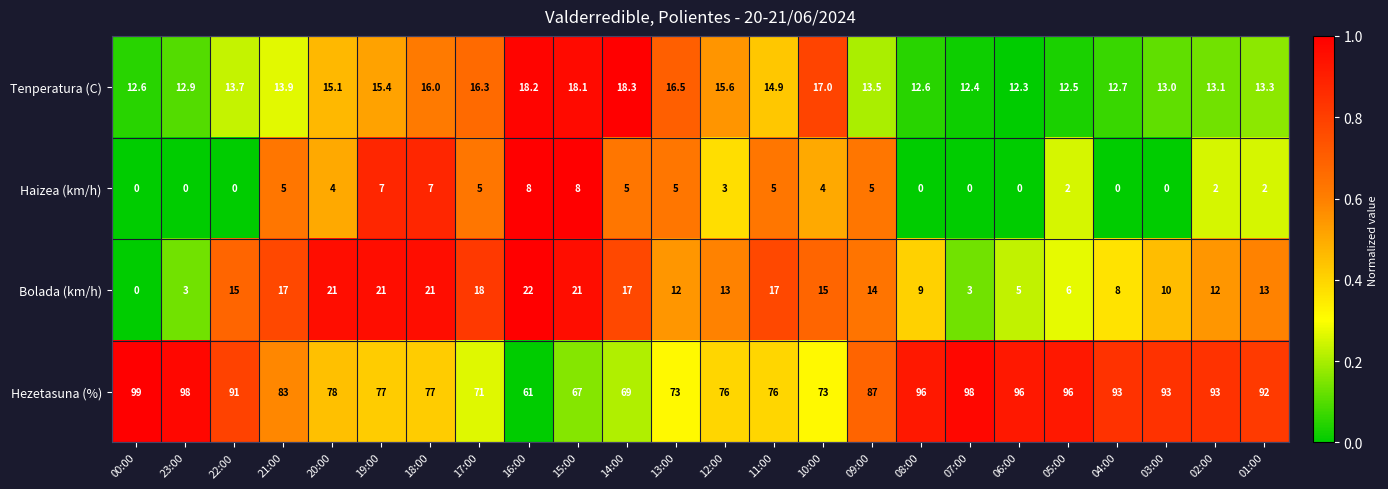

Read the Bolada (km/h) value at 02:00.

12.0